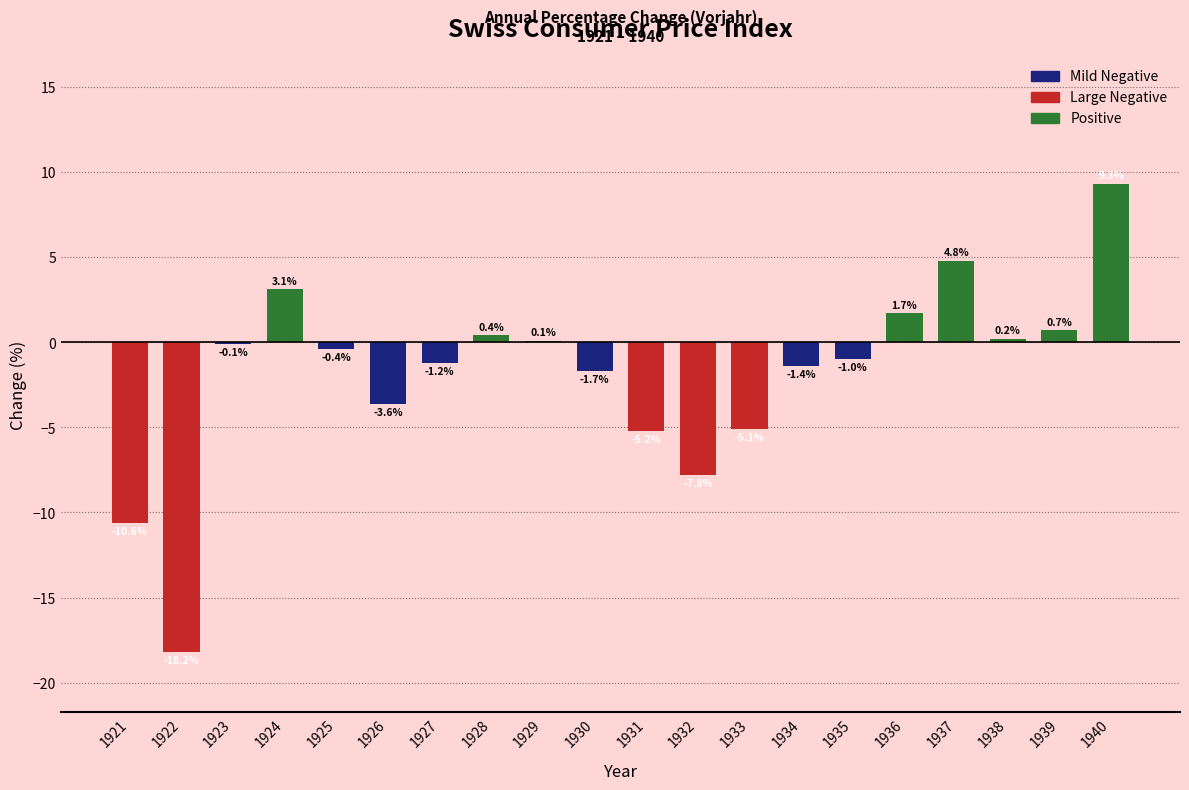

Reading left to right, list all the values displayed in this chart.

1921=-10.6	1922=-18.2	1923=-0.1	1924=3.1	1925=-0.4	1926=-3.6	1927=-1.2	1928=0.4	1929=0.1	1930=-1.7	1931=-5.2	1932=-7.8	1933=-5.1	1934=-1.4	1935=-1.0	1936=1.7	1937=4.8	1938=0.2	1939=0.7	1940=9.3